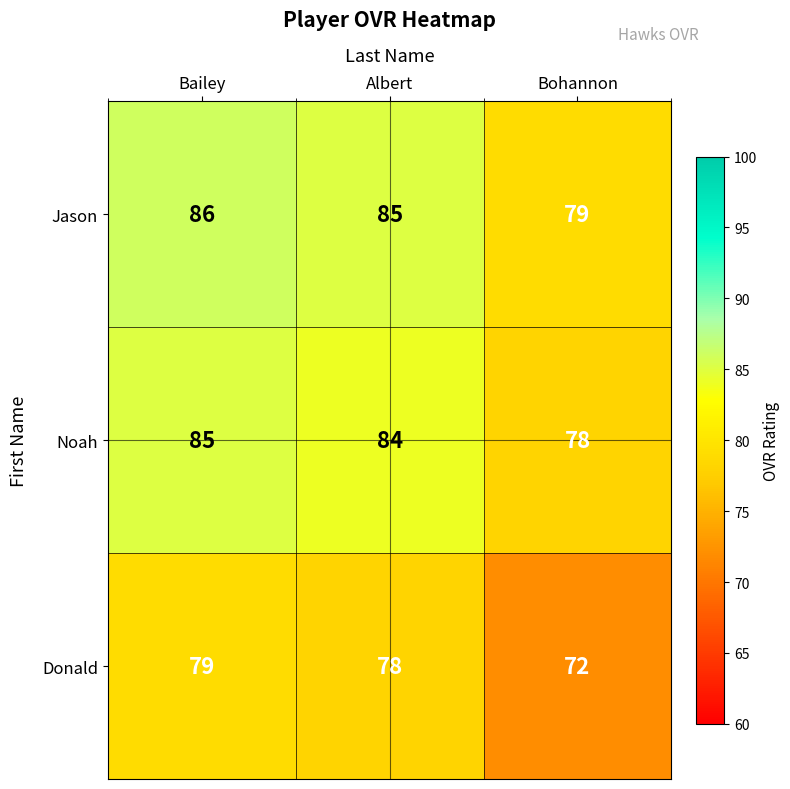

Count the Donald values in the range 72 to 79.

3